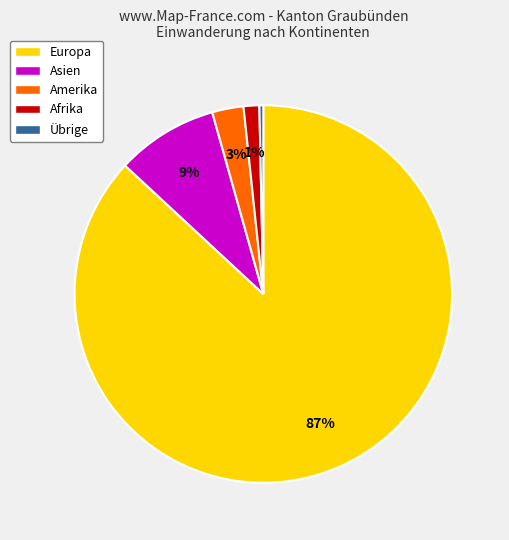

Which category has the smallest portion of the pie?

Übrige